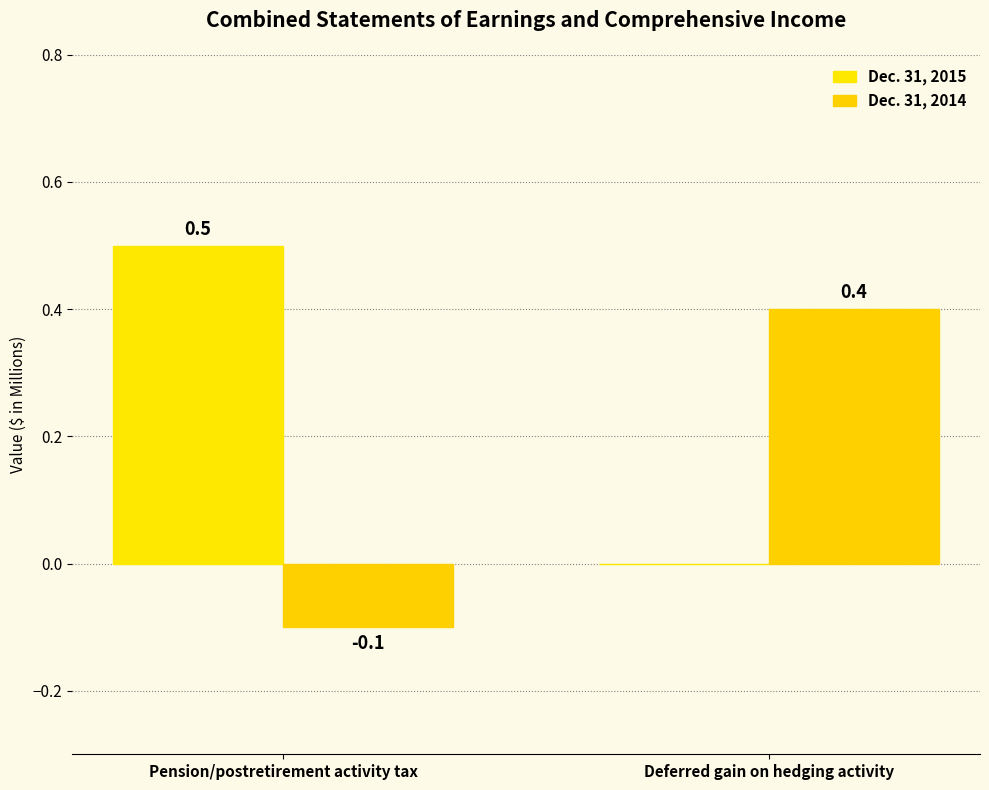

True or false: Dec. 31, 2015 has a value of 0.0 at Deferred gain on hedging activity.

True